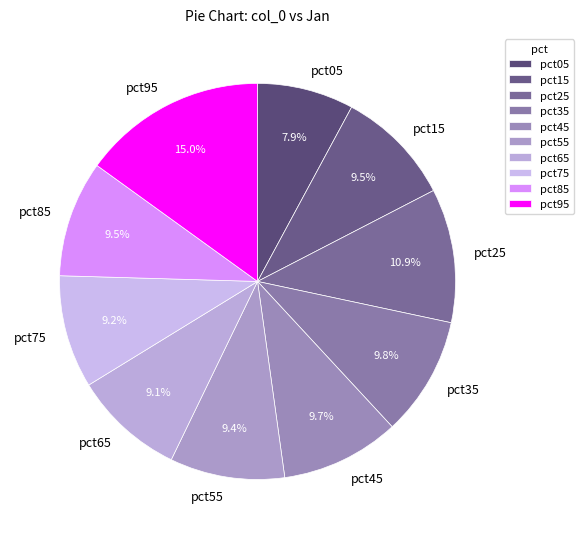

Does pct95 represent more than half of the total?

No